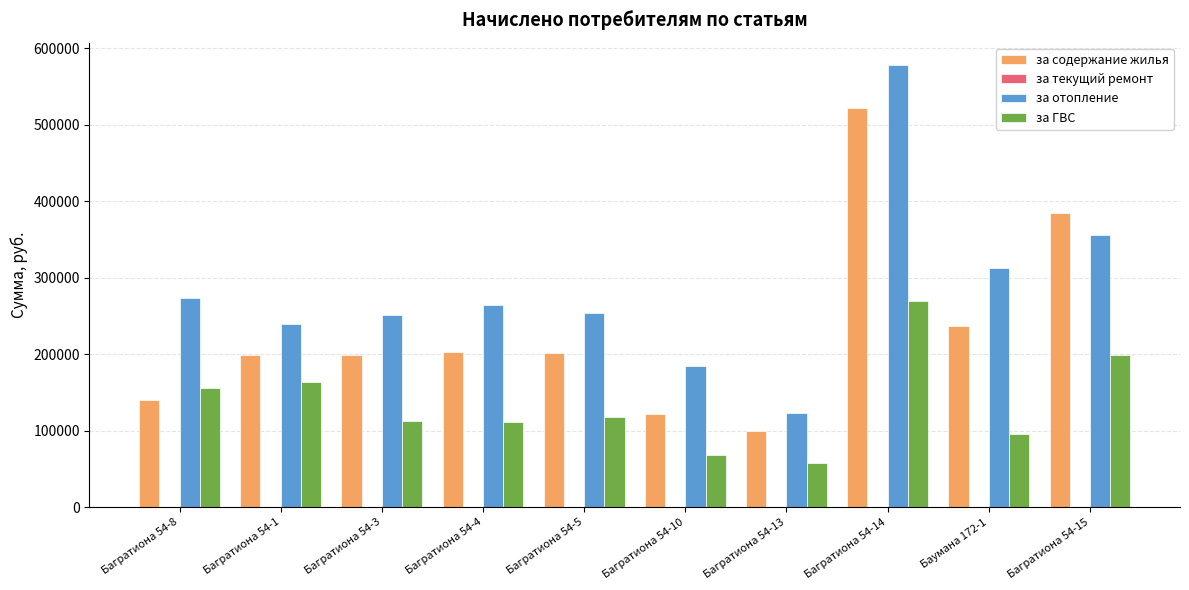

What is the label of the 6th bar from the right?

Багратиона 54-5